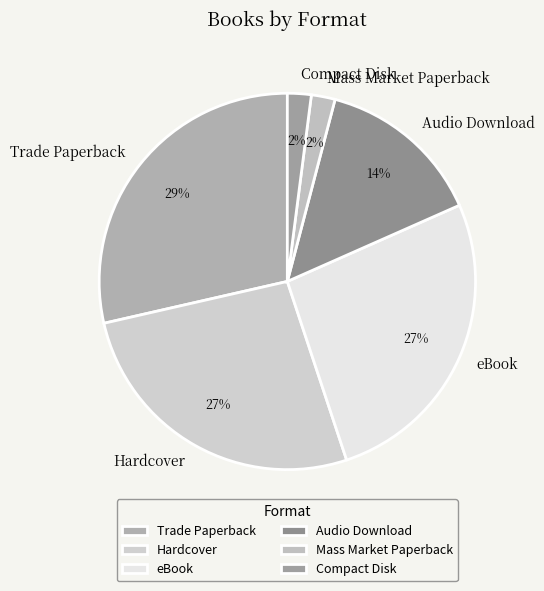

Which category has the biggest portion of the pie?

Trade Paperback